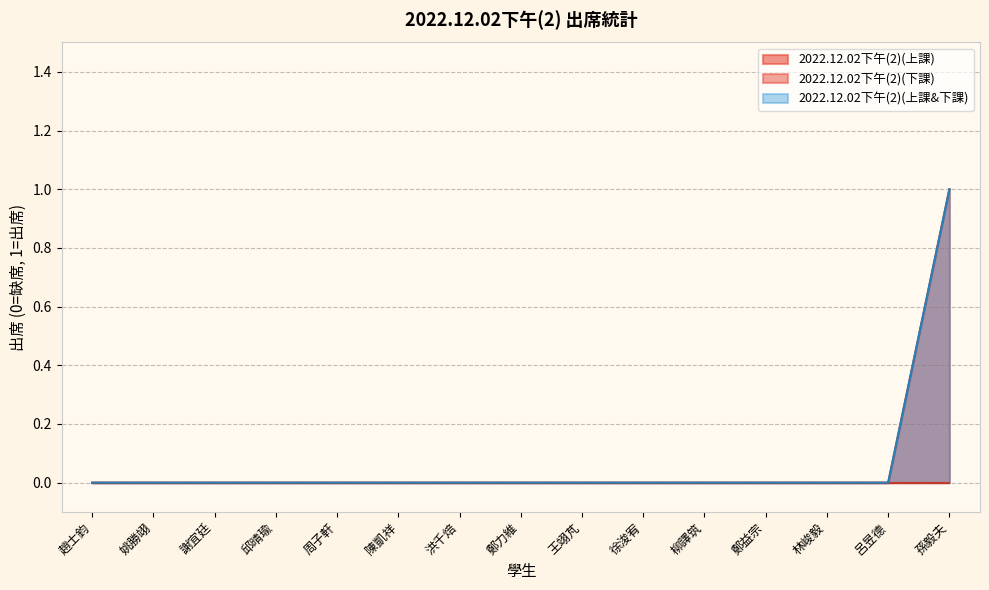

Reading left to right, what are all the values shown in this chart?

0	0	0	0	0	0	0	0	0	0	0	0	0	0	1